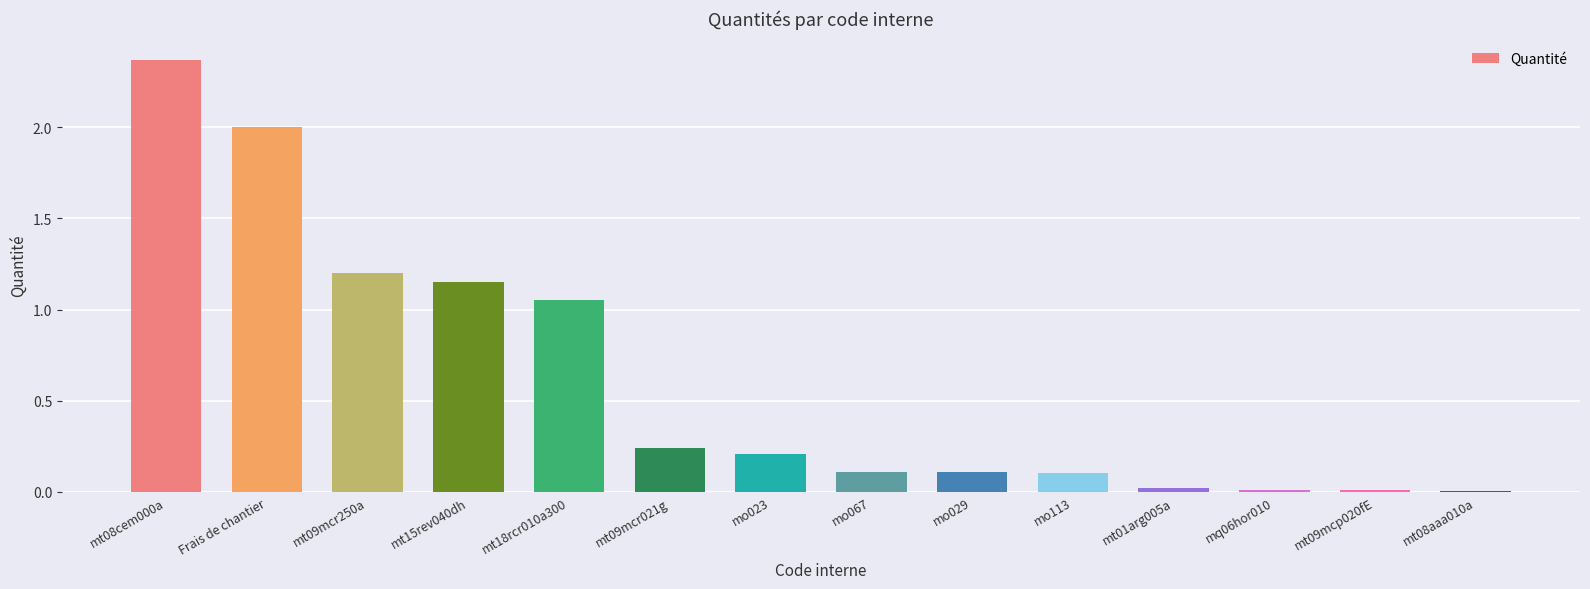

Is it true that the value at mo023 is 0.2?

True